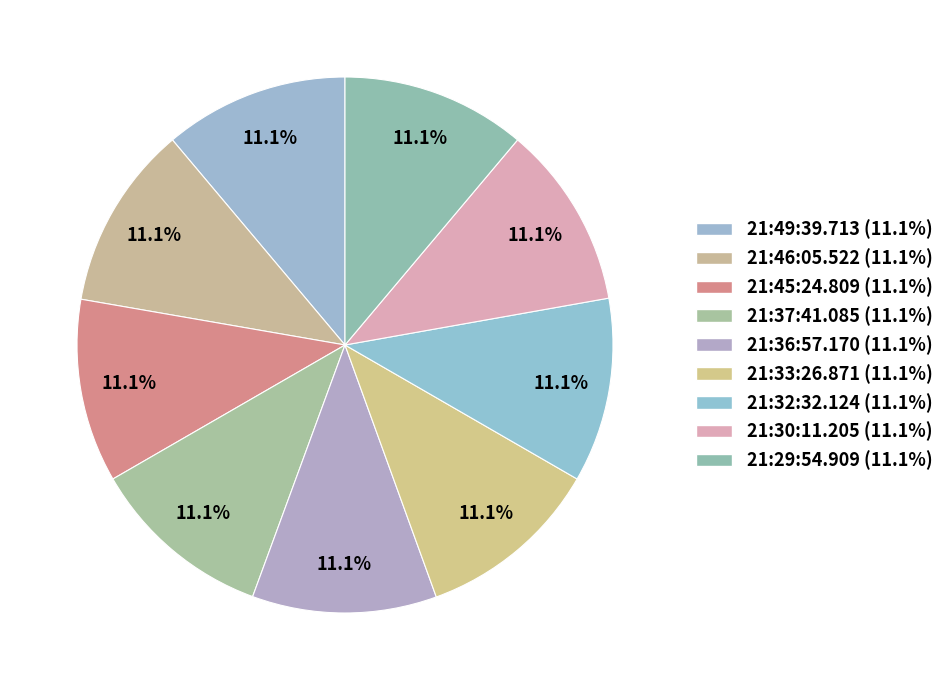

The 21:49:39.713 slice represents 11% of the pie. True or false?

True